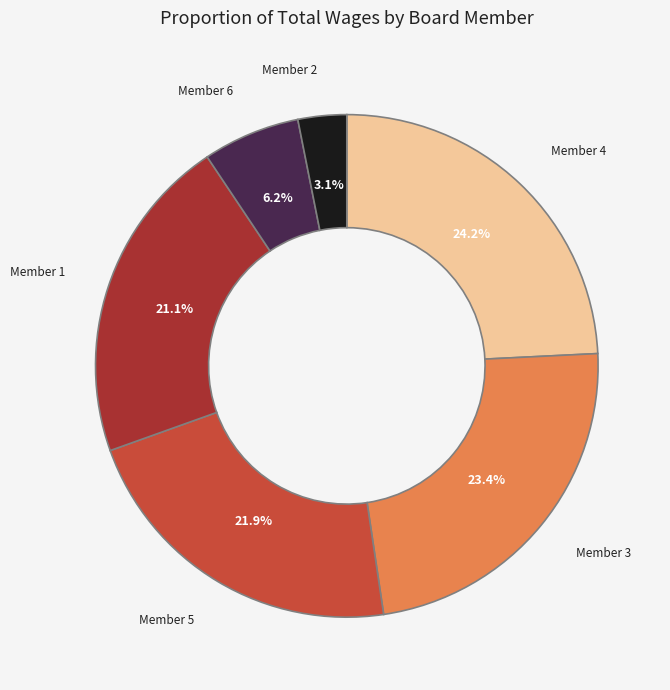

Does any single category account for the majority?

No